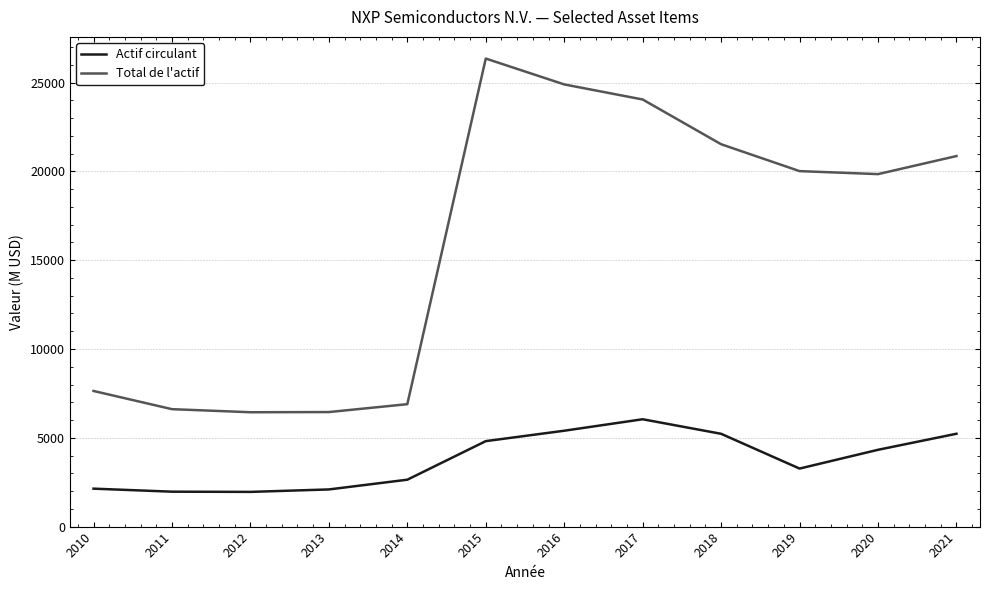

Which series has the largest range (max minus min)?

Total de l'actif